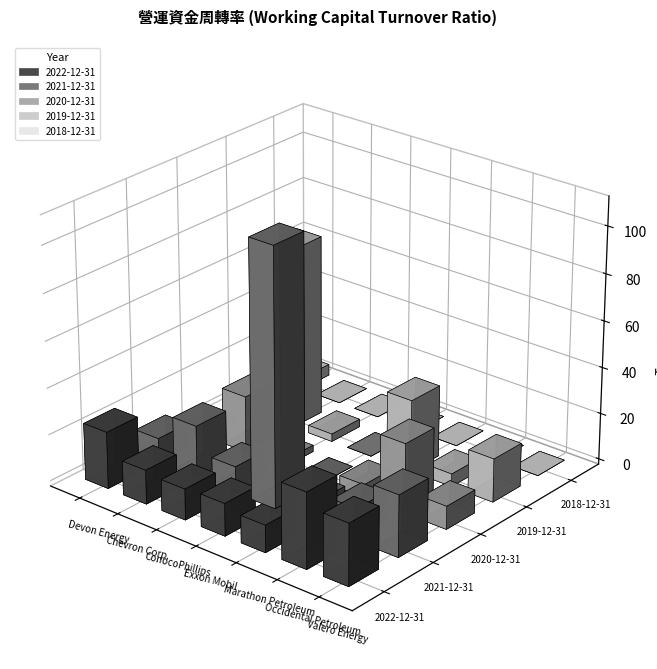

At which category does the chart reach its peak across all series?

Exxon Mobil